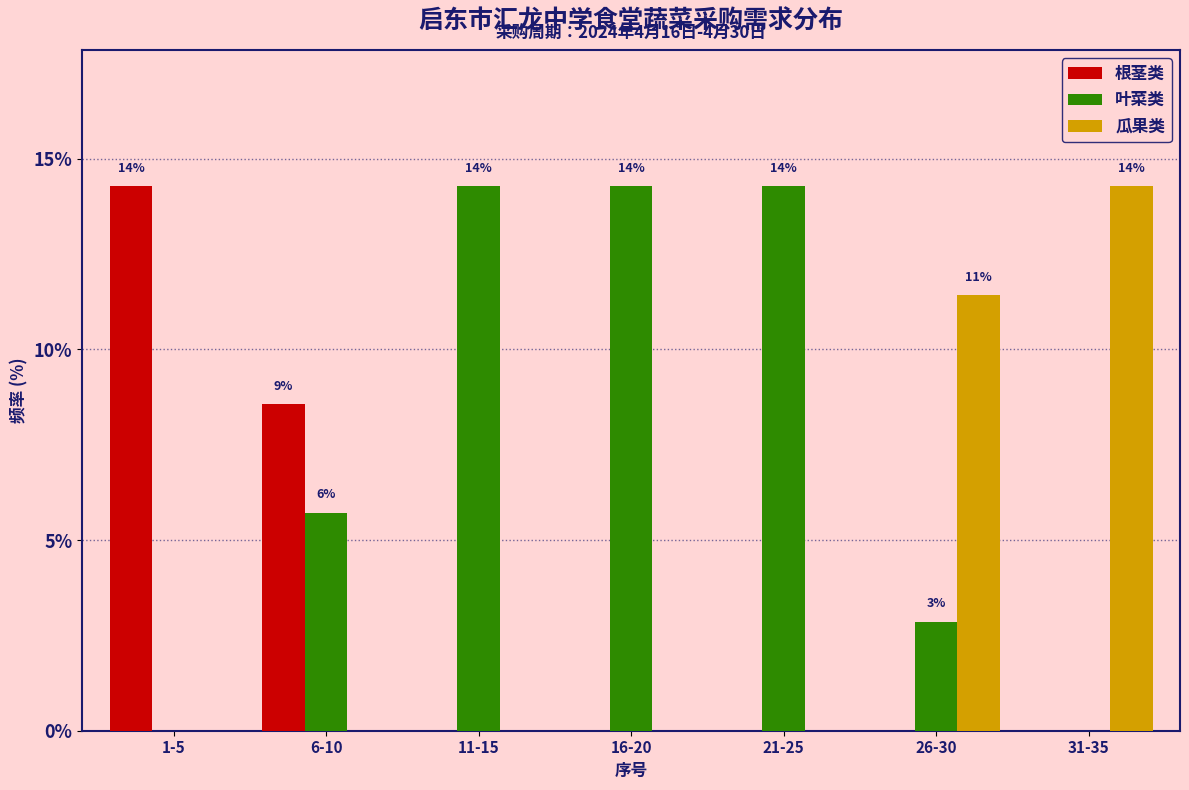

Reading right to left, what are all the values shown in this chart?

根茎类: 31-35=0.0	26-30=0.0	21-25=0.0	16-20=0.0	11-15=0.0	6-10=8.6	1-5=14.3
叶菜类: 31-35=0.0	26-30=2.9	21-25=14.3	16-20=14.3	11-15=14.3	6-10=5.7	1-5=0.0
瓜果类: 31-35=14.3	26-30=11.4	21-25=0.0	16-20=0.0	11-15=0.0	6-10=0.0	1-5=0.0